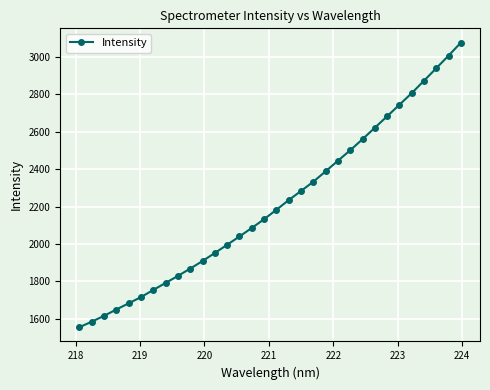

Does the chart have visible grid lines?

Yes